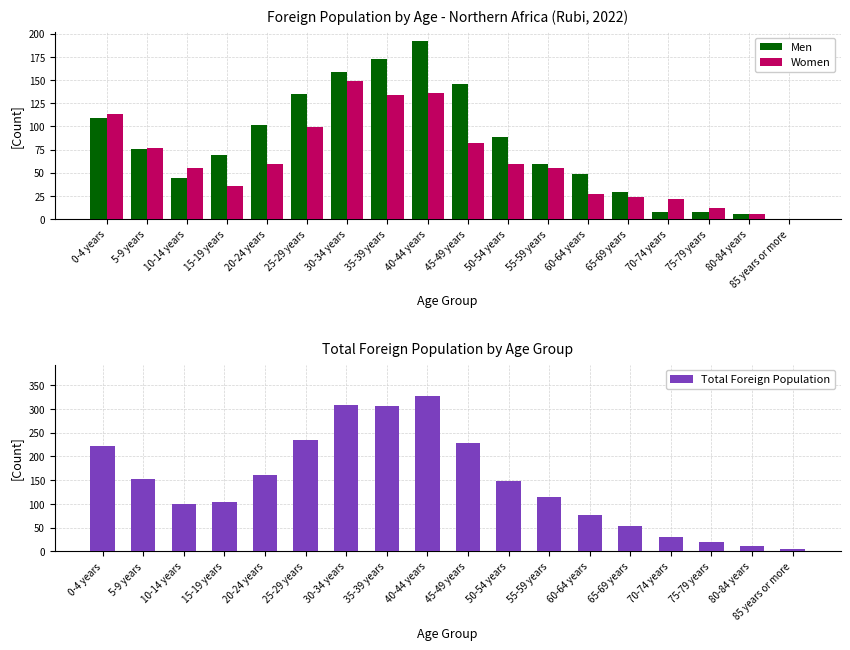

The value of Men at 60-64 years is 49. True or false?

True